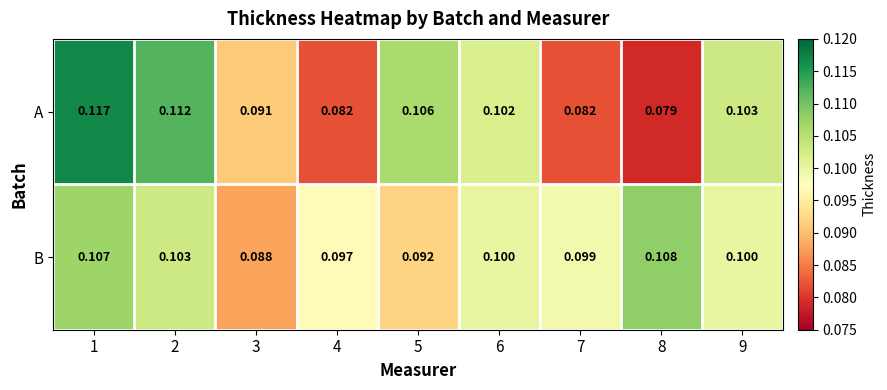

Which series has the largest total across all categories?

B